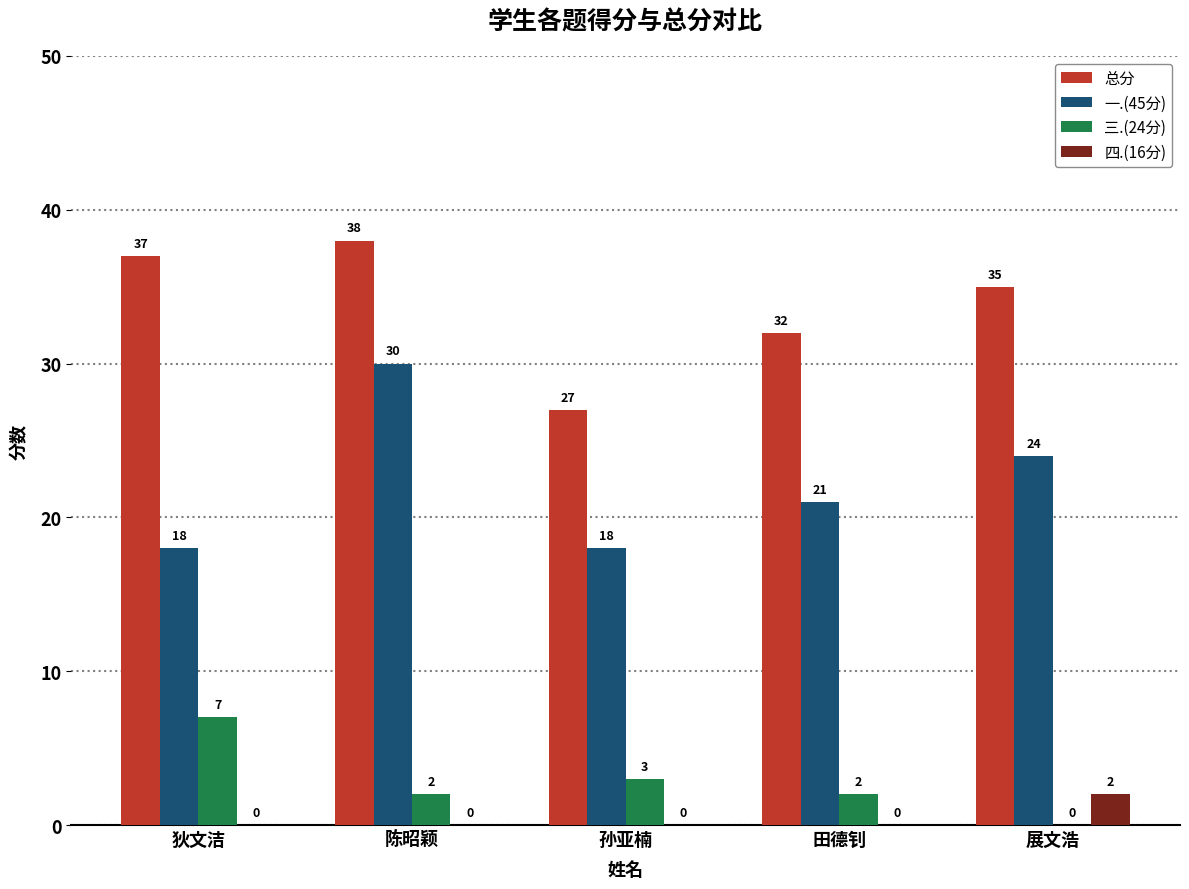

How many data points does each series have?

5